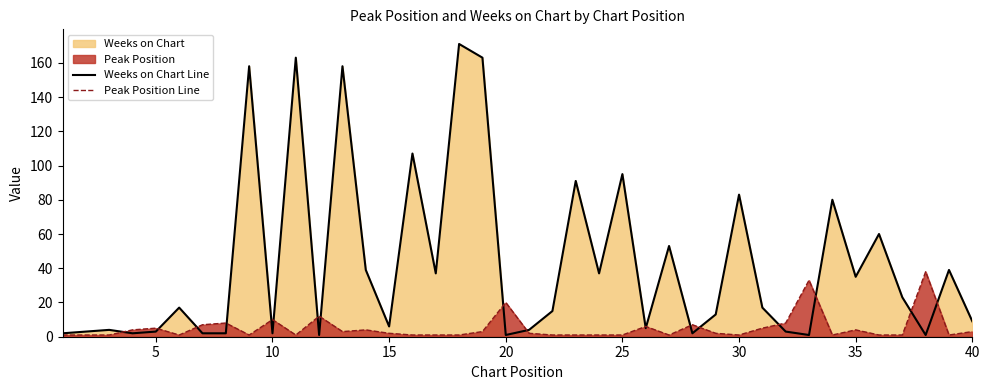

How many times do Peak Position Line and Weeks on Chart Line cross each other?

18